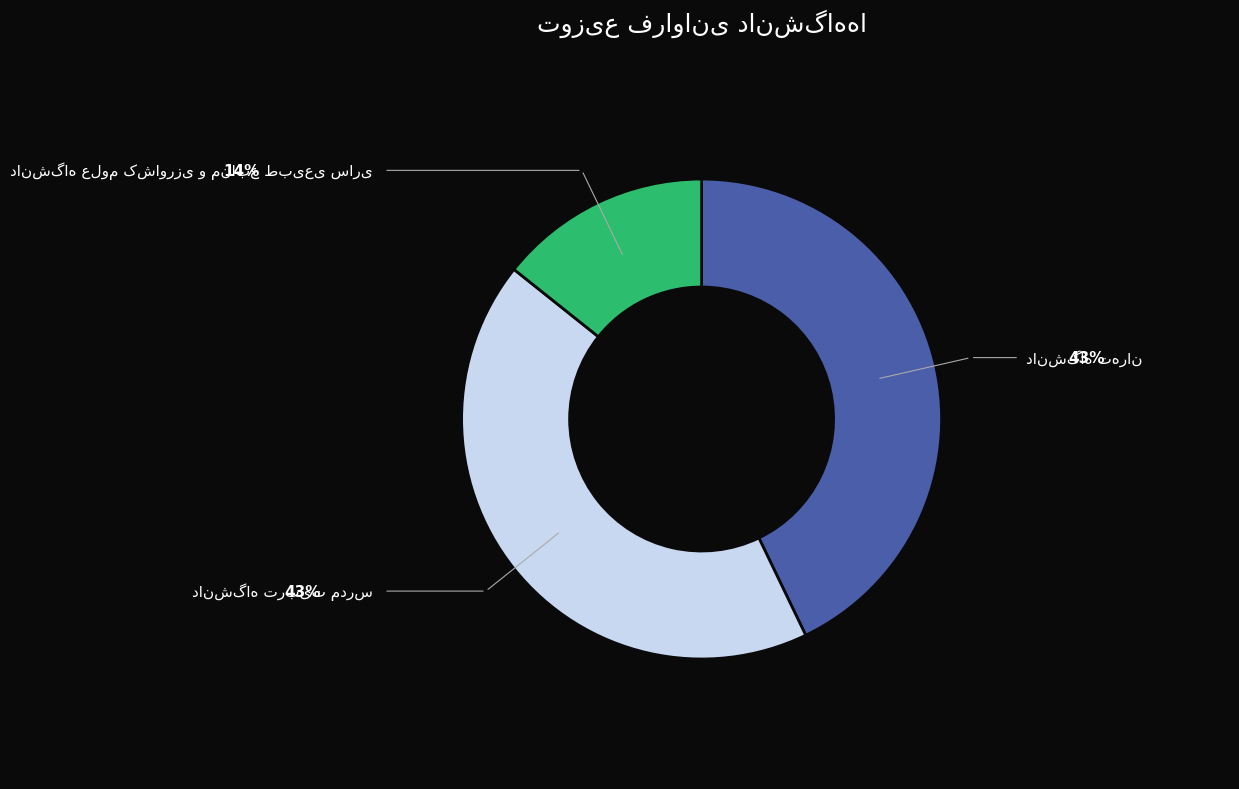

Is there any slice that represents more than half of the pie?

No